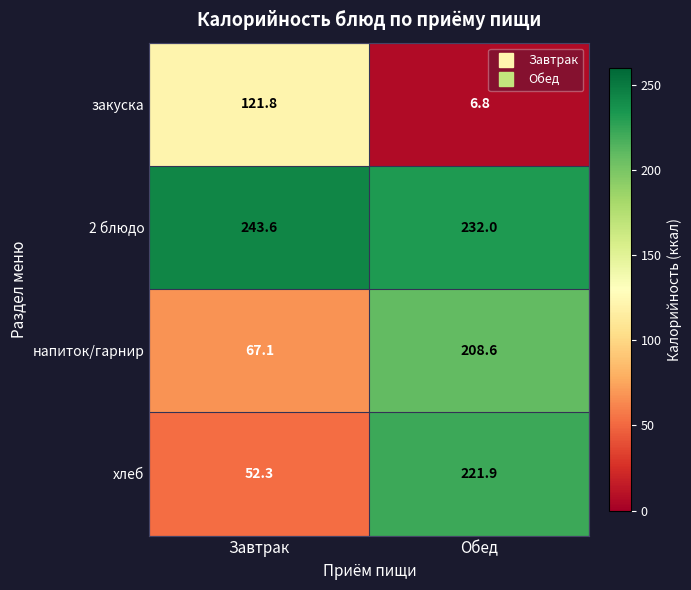

At which category does the chart reach its peak across all series?

Завтрак